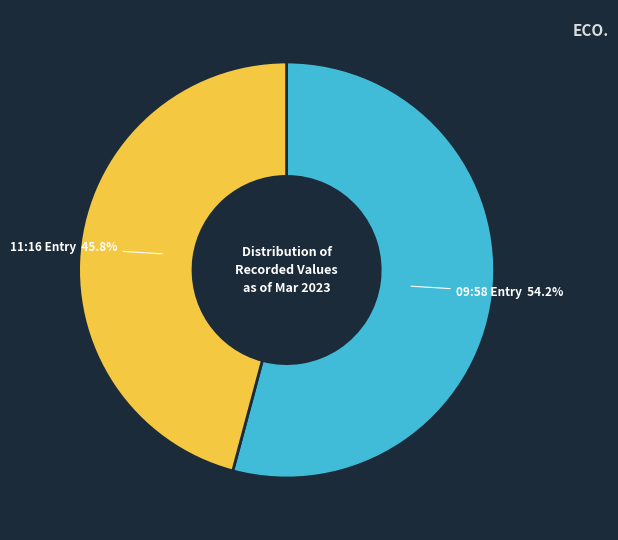

Approximately how many times larger is the value at 09:58 Entry compared to 11:16 Entry?

1.2